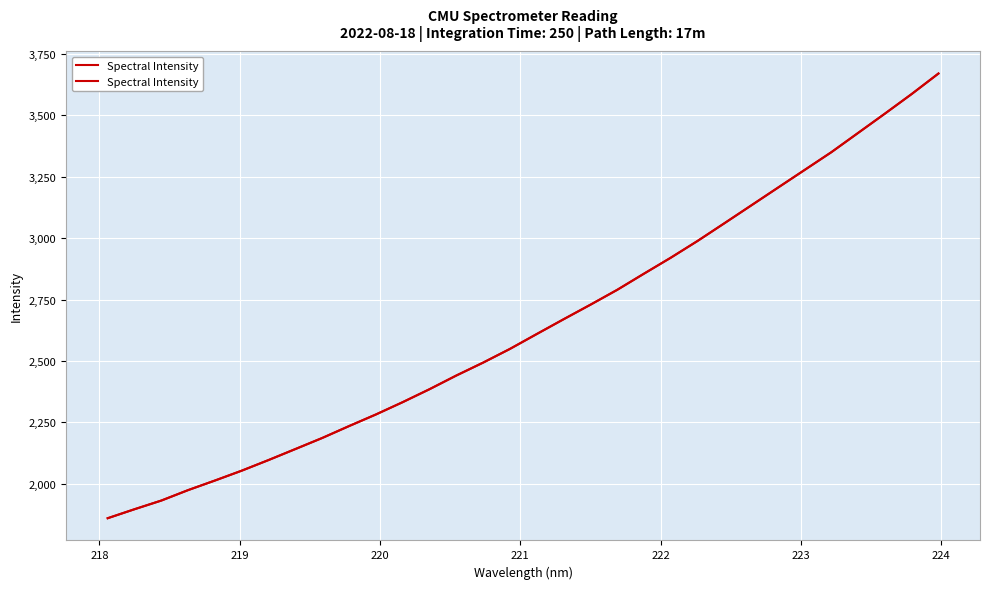

Does the chart display data point markers on the line(s)?

No